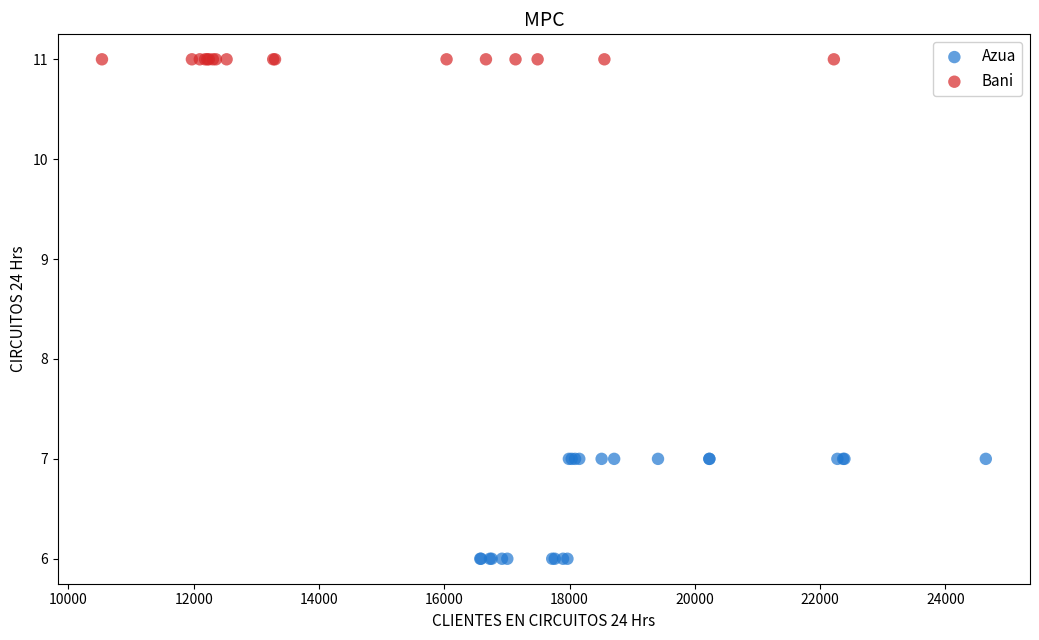

Which series reaches the maximum Y coordinate?

Bani